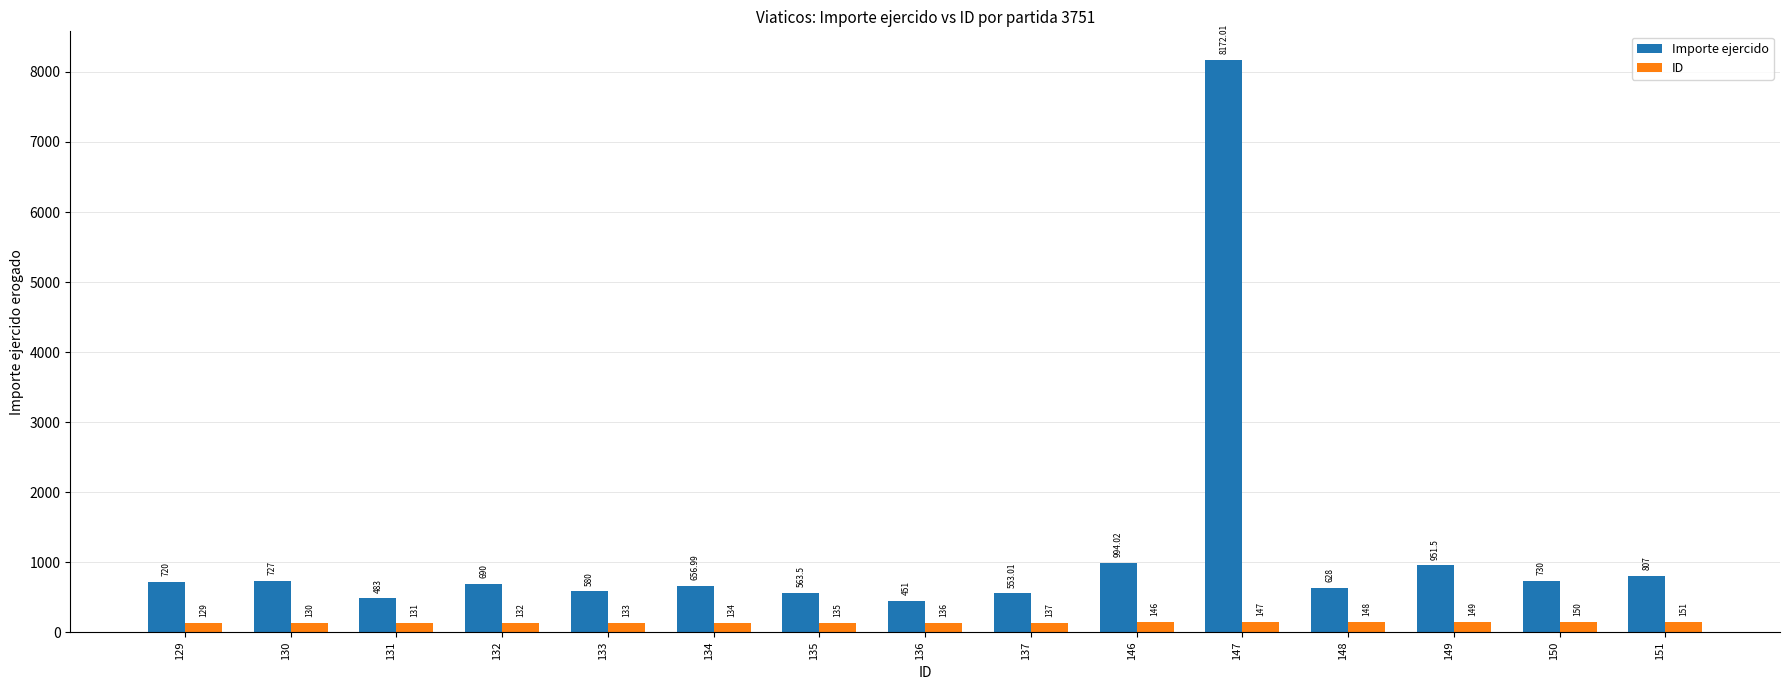

Count the number of categories in the chart.

15